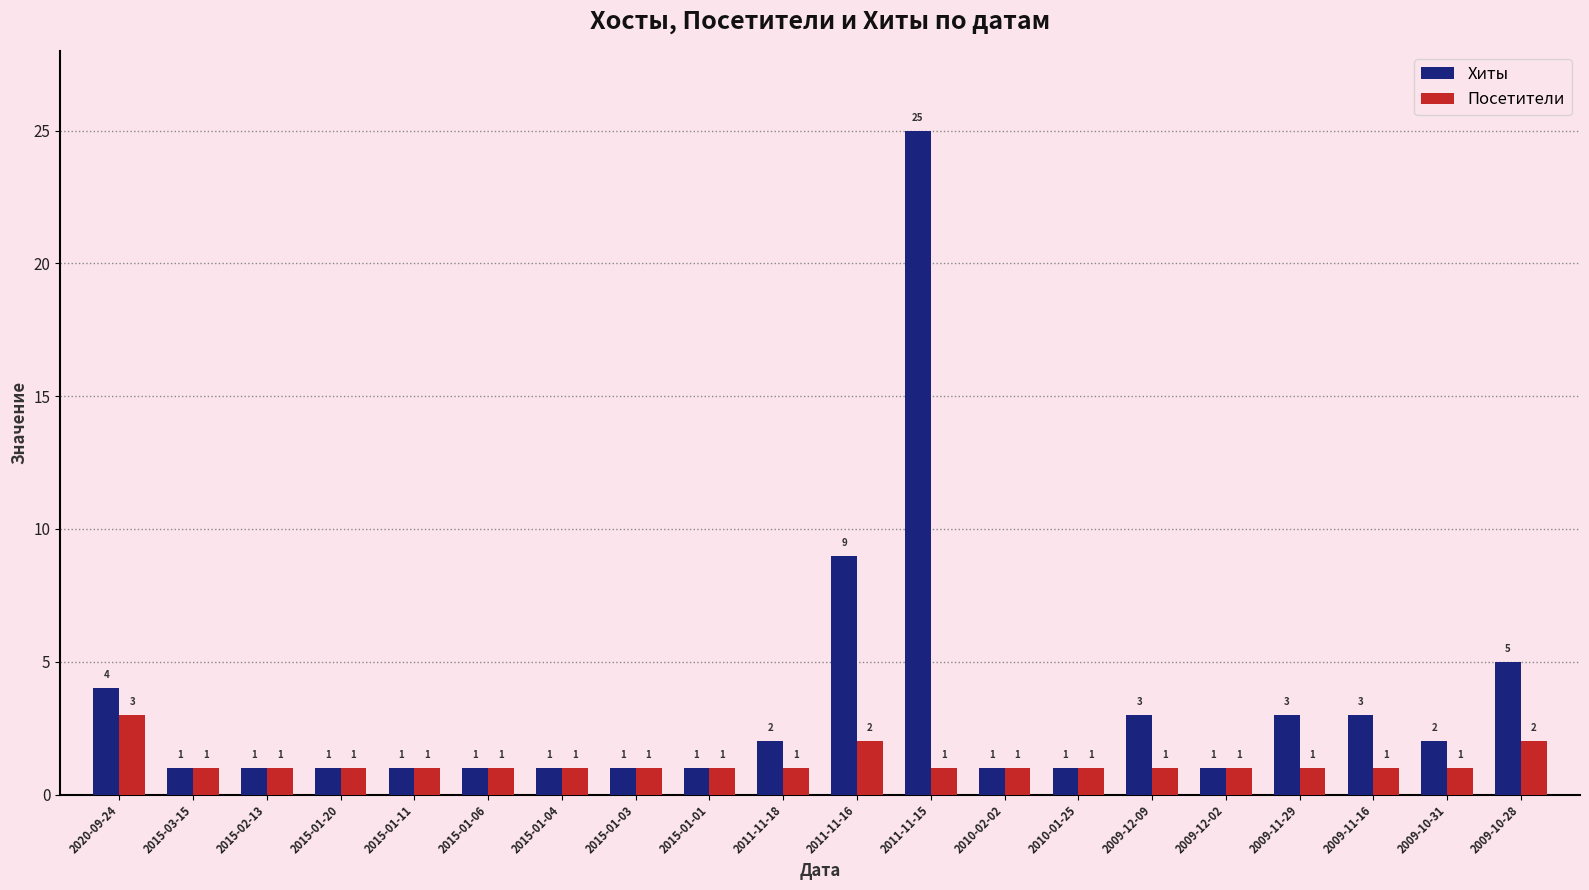

What is the total value across all series at 2015-01-03?

2